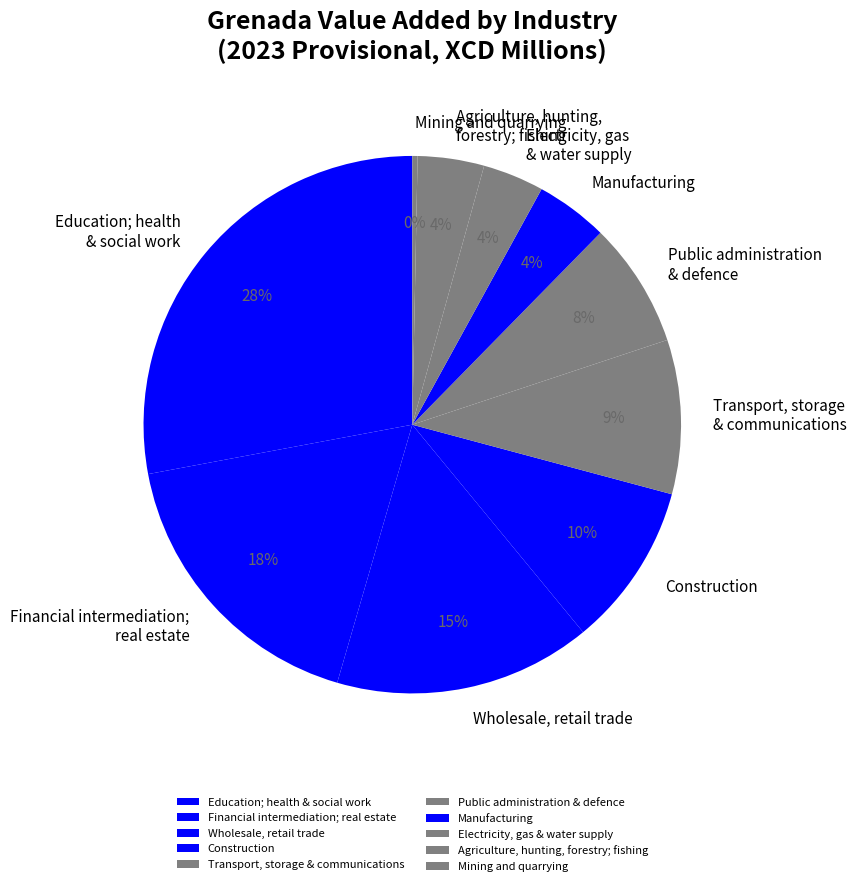

To the nearest percent, what is the average slice percentage?

10%